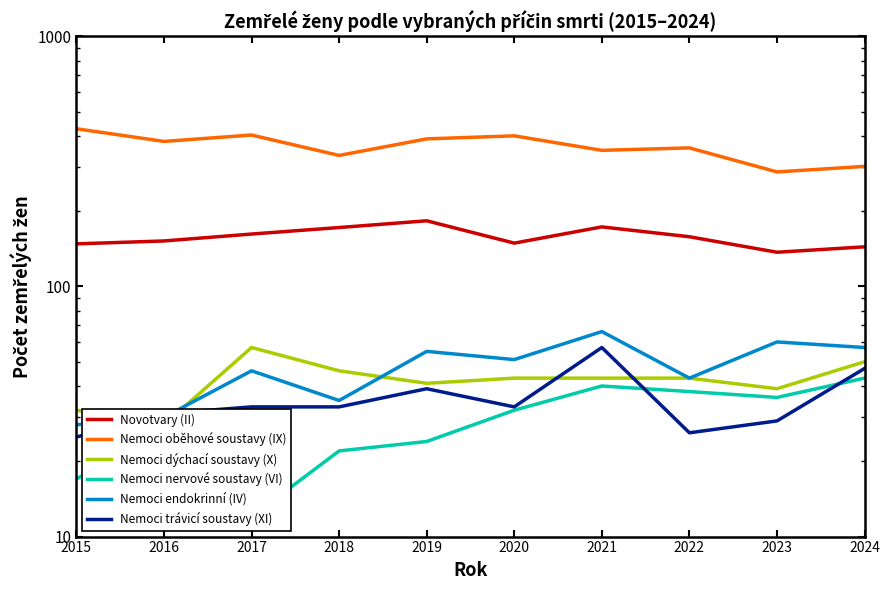

How many interior local valleys does the Nemoci nervové soustavy (VI) series have?

2